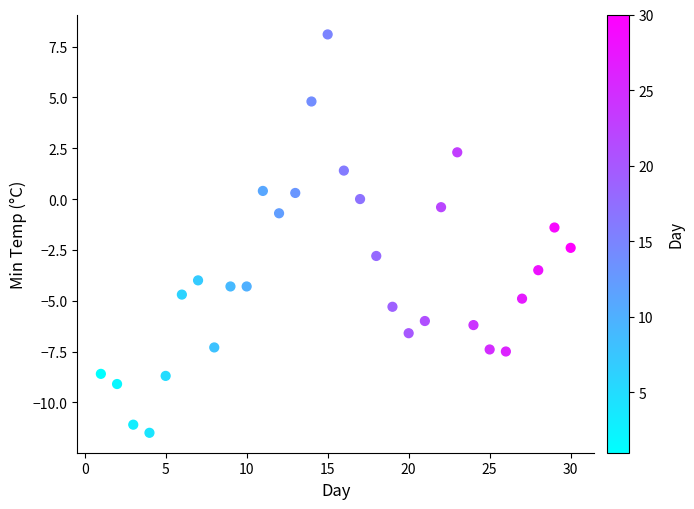

What is the range of X values (max minus min)?

29.0